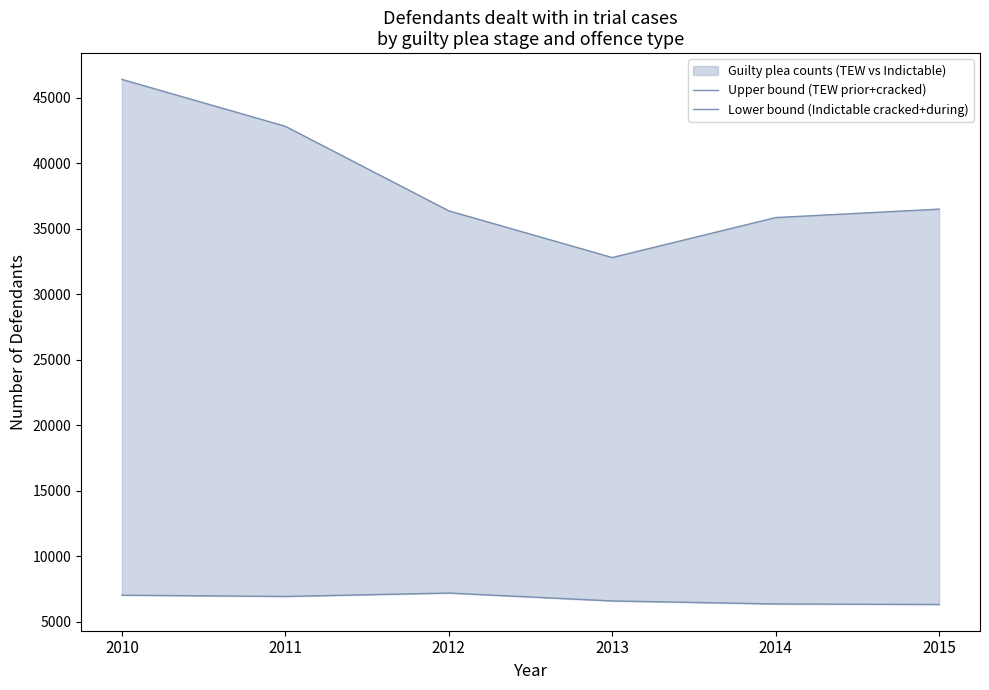

What is the sum of the Lower bound (Indictable cracked+during) values at 2015 and 2012?

13476